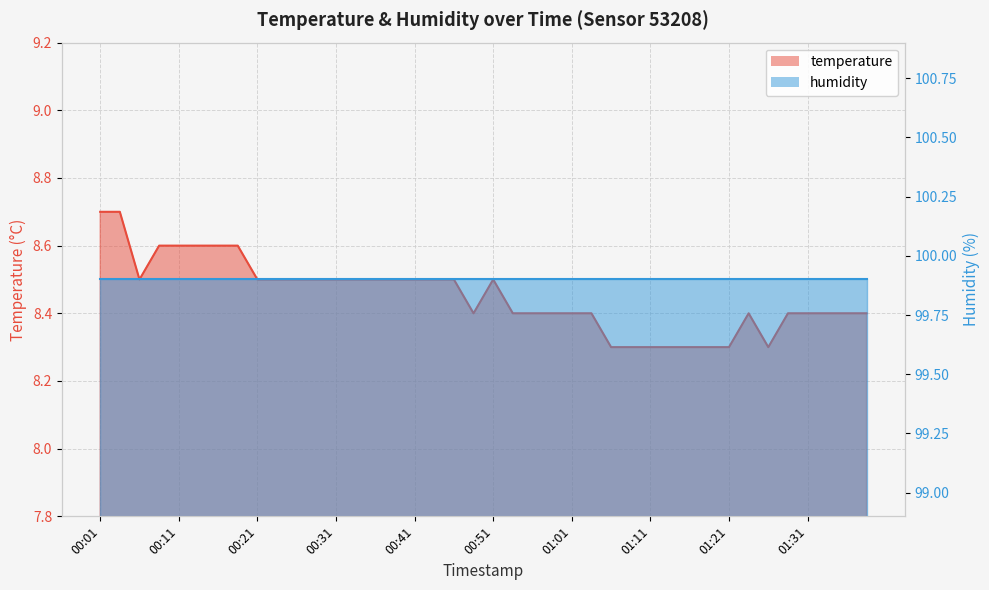

List the labels in order of value, largest first.

00:01, 00:03, 00:08, 00:11, 00:13, 00:16, 00:18, 00:06, 00:21, 00:23, 00:26, 00:28, 00:31, 00:33, 00:36, 00:38, 00:41, 00:43, 00:46, 00:51, 00:48, 00:53, 00:56, 00:58, 01:01, 01:04, 01:23, 01:28, 01:31, 01:33, 01:36, 01:38, 01:06, 01:08, 01:11, 01:13, 01:16, 01:18, 01:21, 01:26